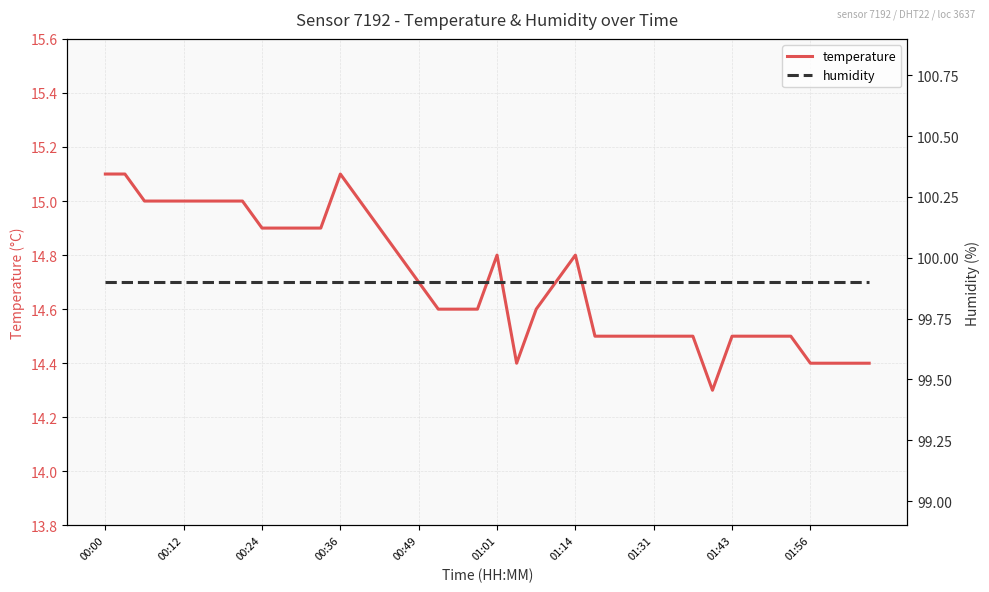

Which category has the highest value in the temperature series?

00:00